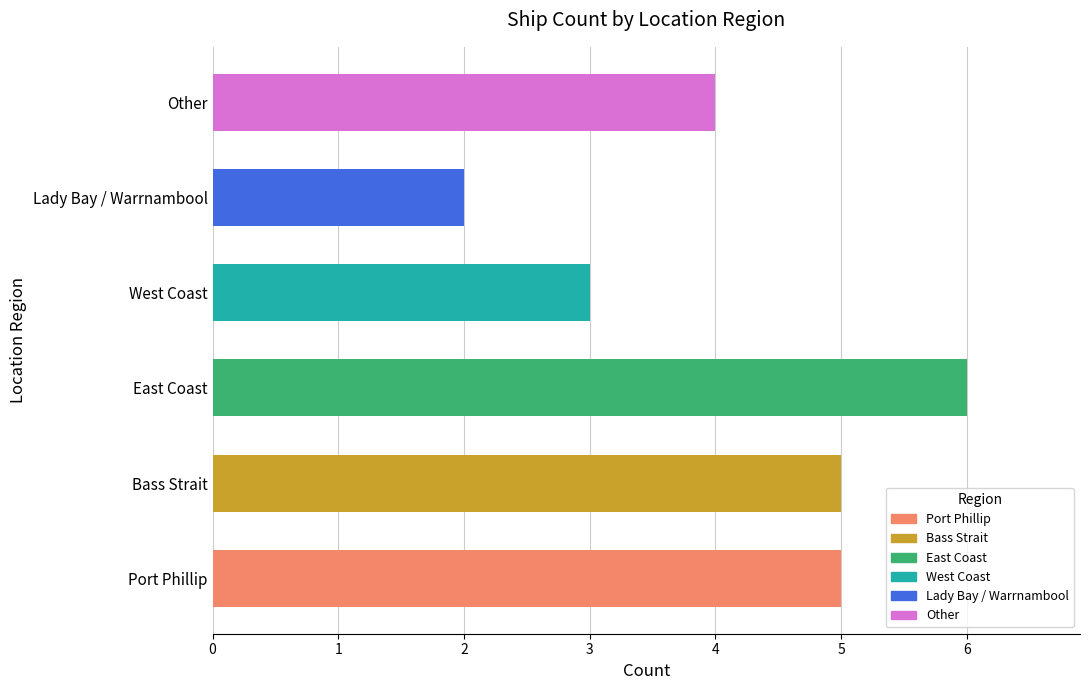

Reading left to right, transcribe all the data shown in this chart.

Port Phillip=5	Bass Strait=5	East Coast=6	West Coast=3	Lady Bay / Warrnambool=2	Other=4